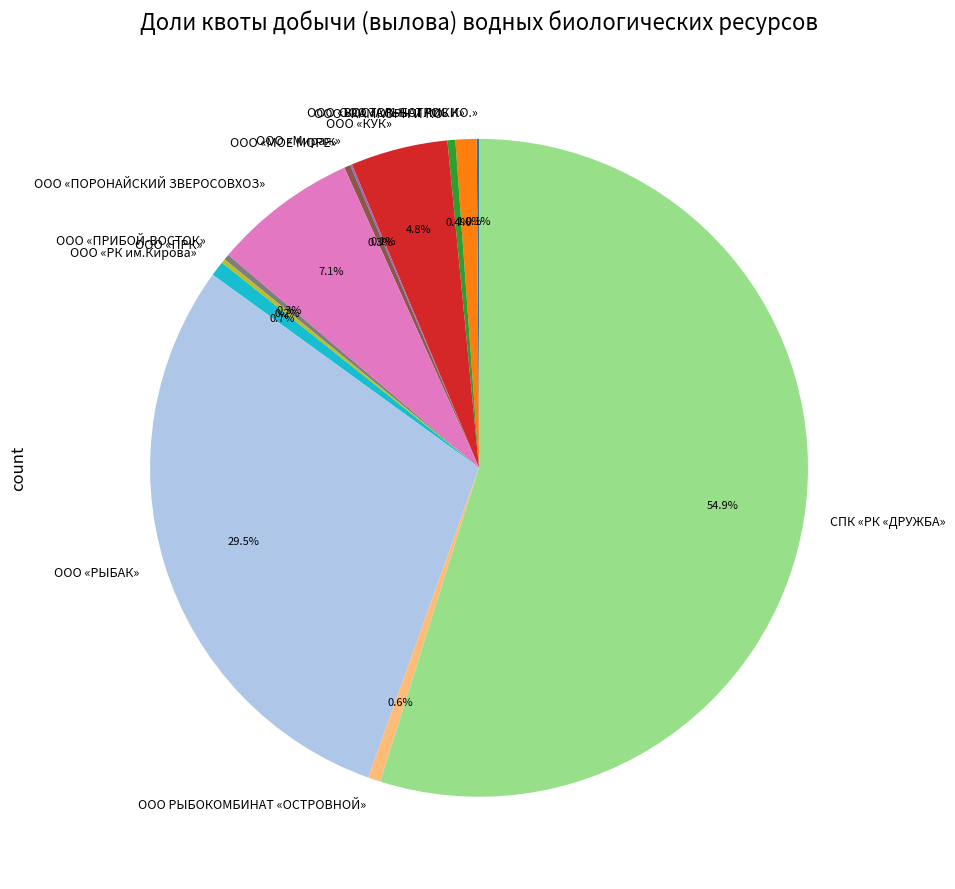

Which category has the biggest portion of the pie?

СПК «РК «ДРУЖБА»